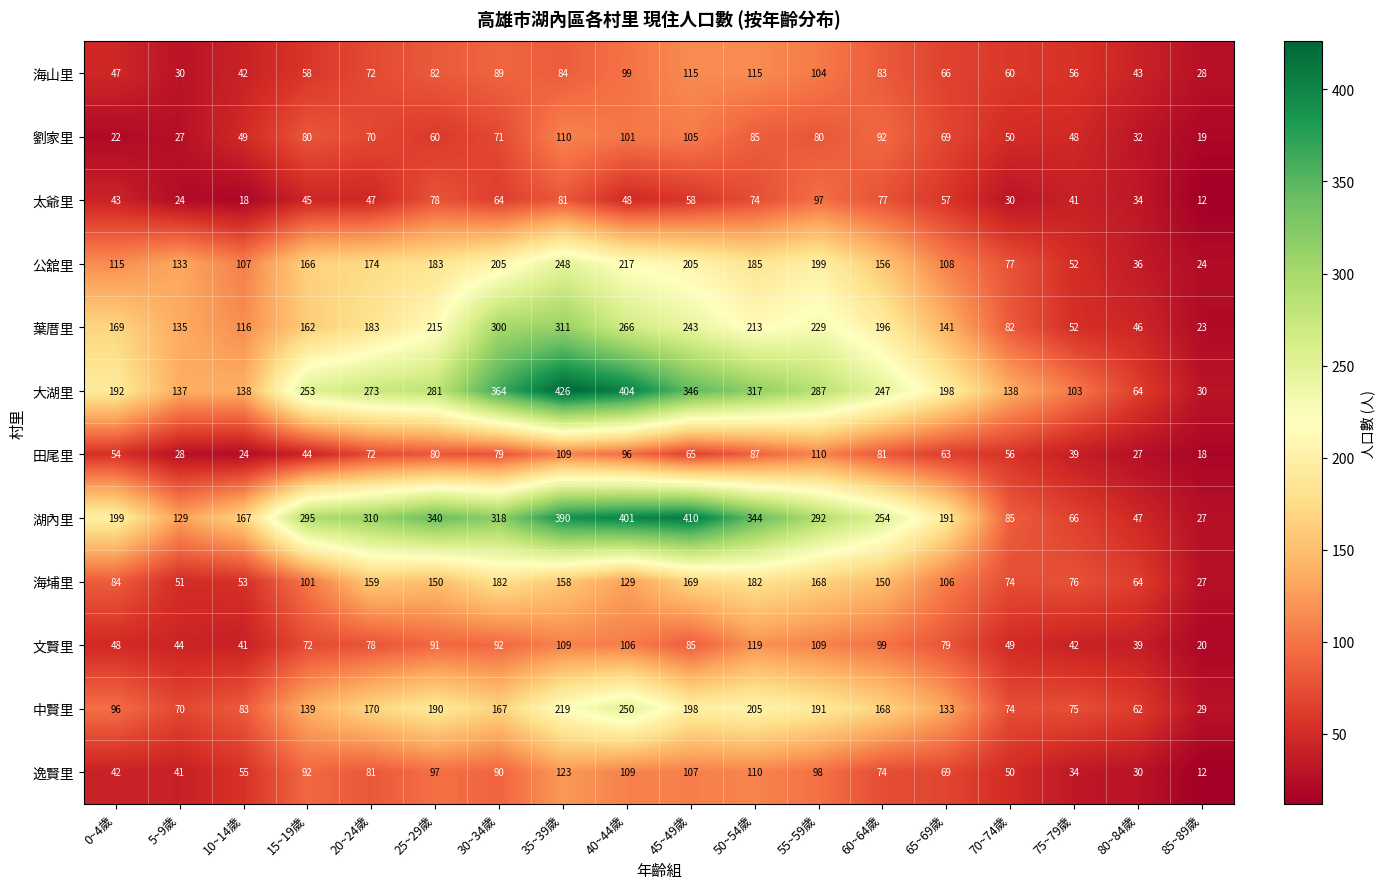

Which series has the widest spread of values?

大湖里